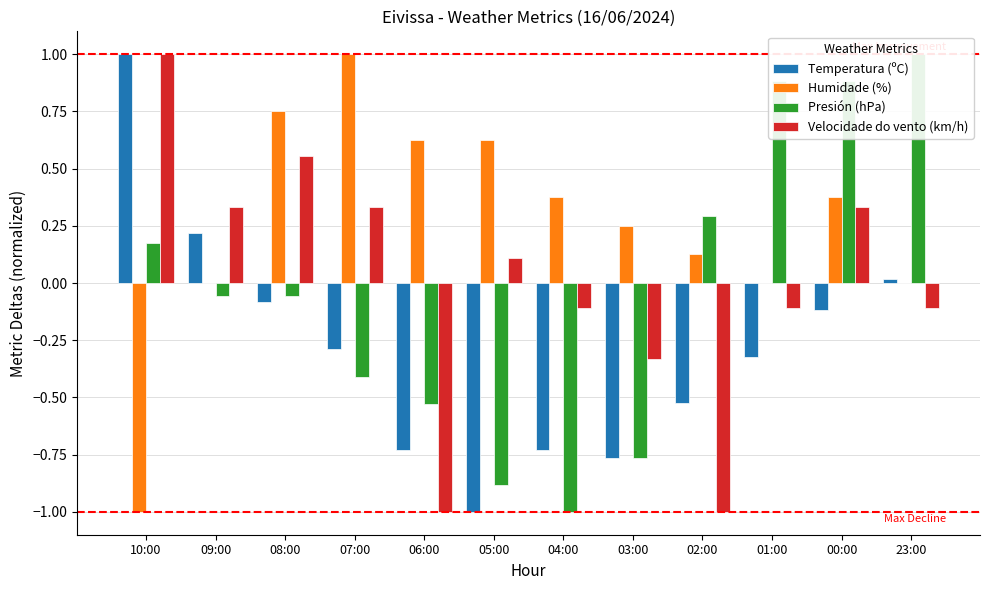

What is the difference between the maximum and minimum values in the Velocidade do vento (km/h) series?

2.0